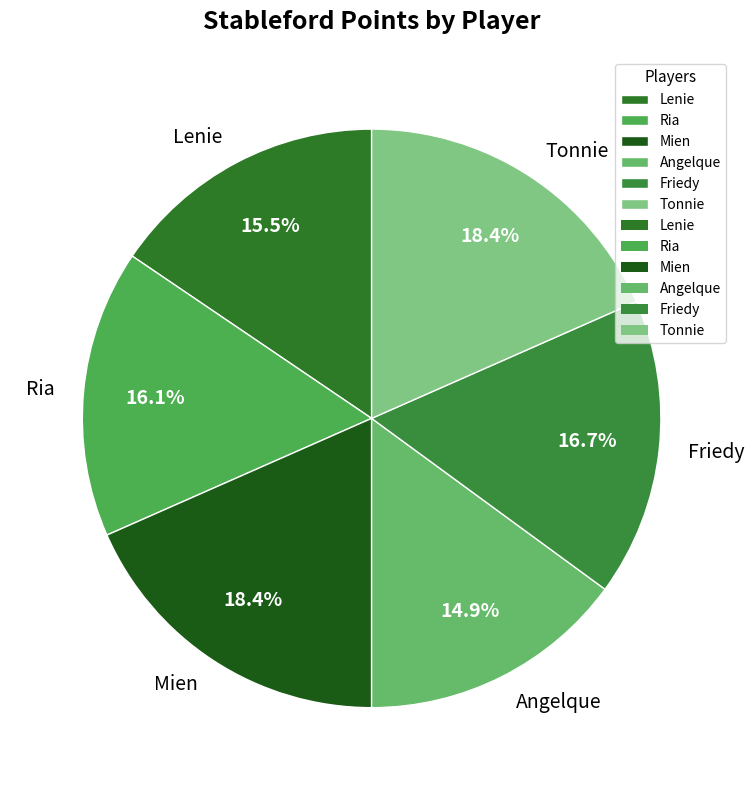

Count the number of slices in the pie.

6